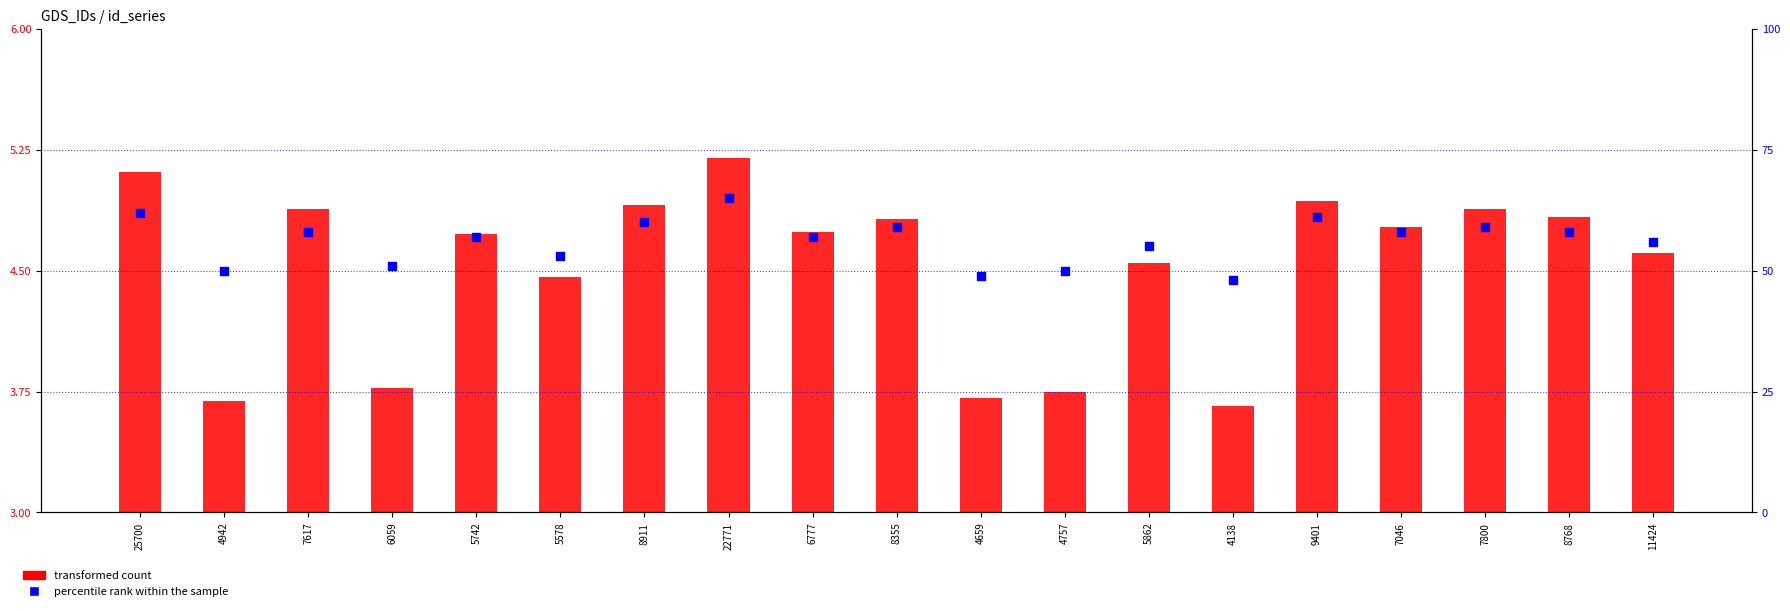

Which series has the largest Y range (max minus min)?

percentile rank within the sample